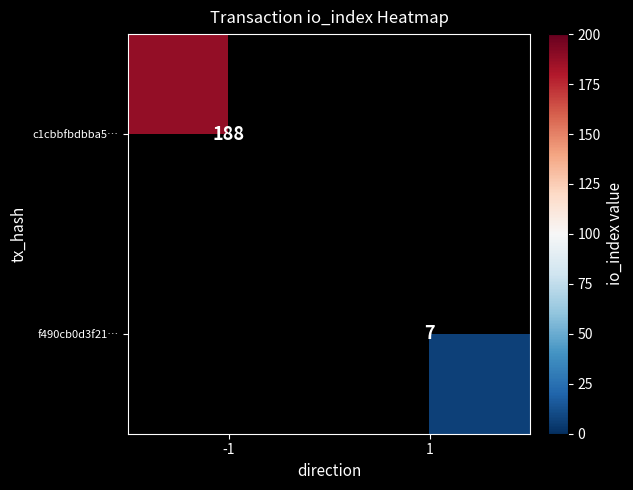

At how many categories does at least one series exceed 183?

1